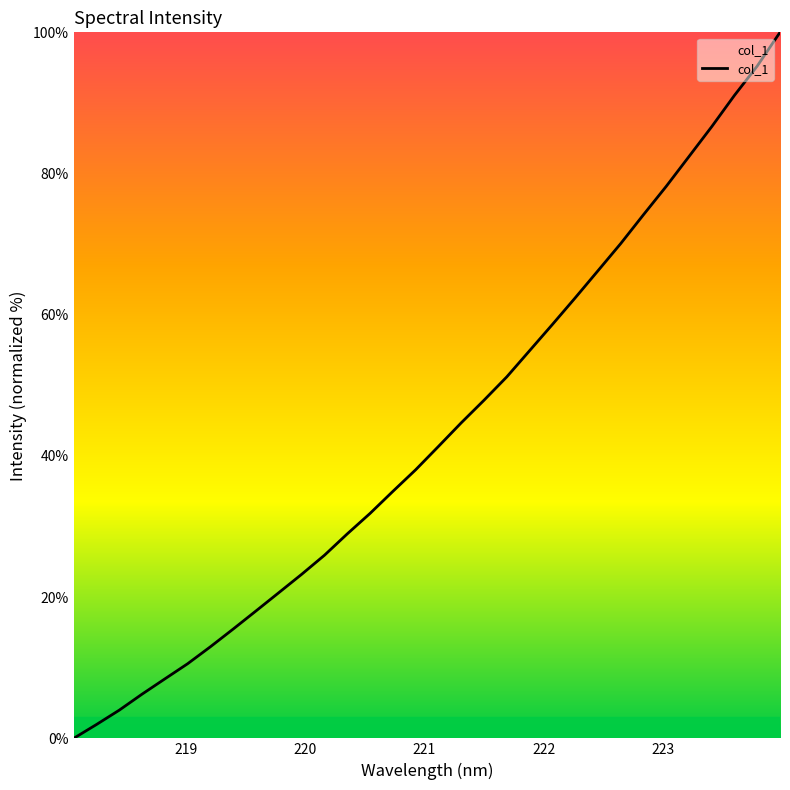

True or false: the data has more than 0 interior local peaks.

False